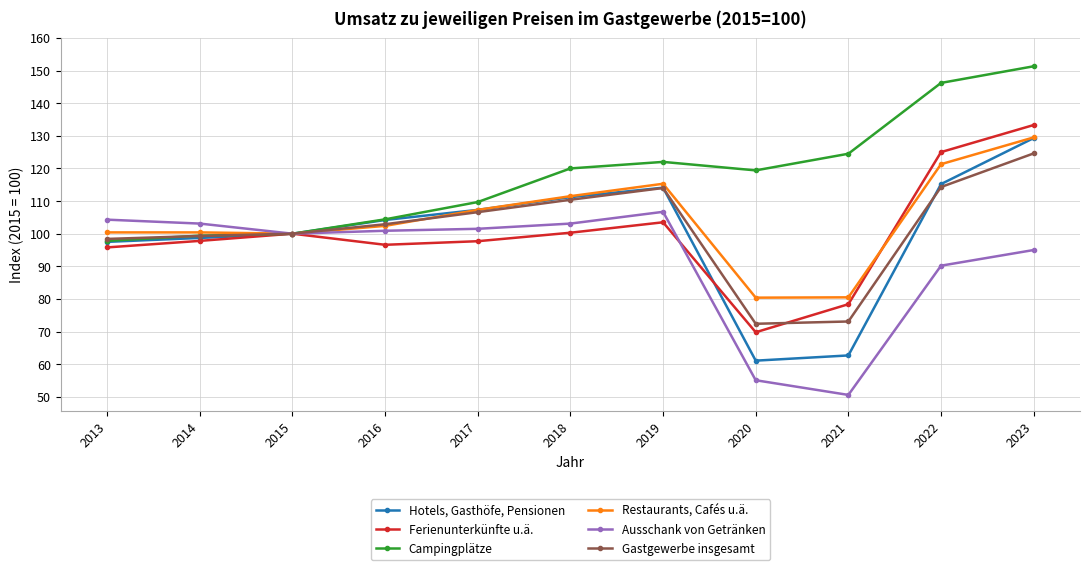

At which category is the sum across all series the highest?

2023